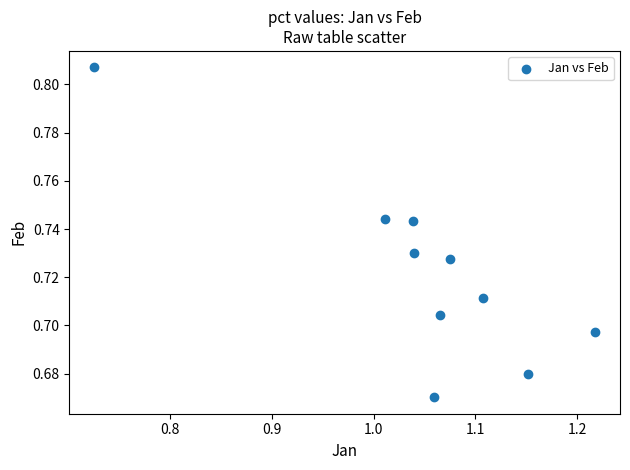

What is the range of X values (max minus min)?

0.5